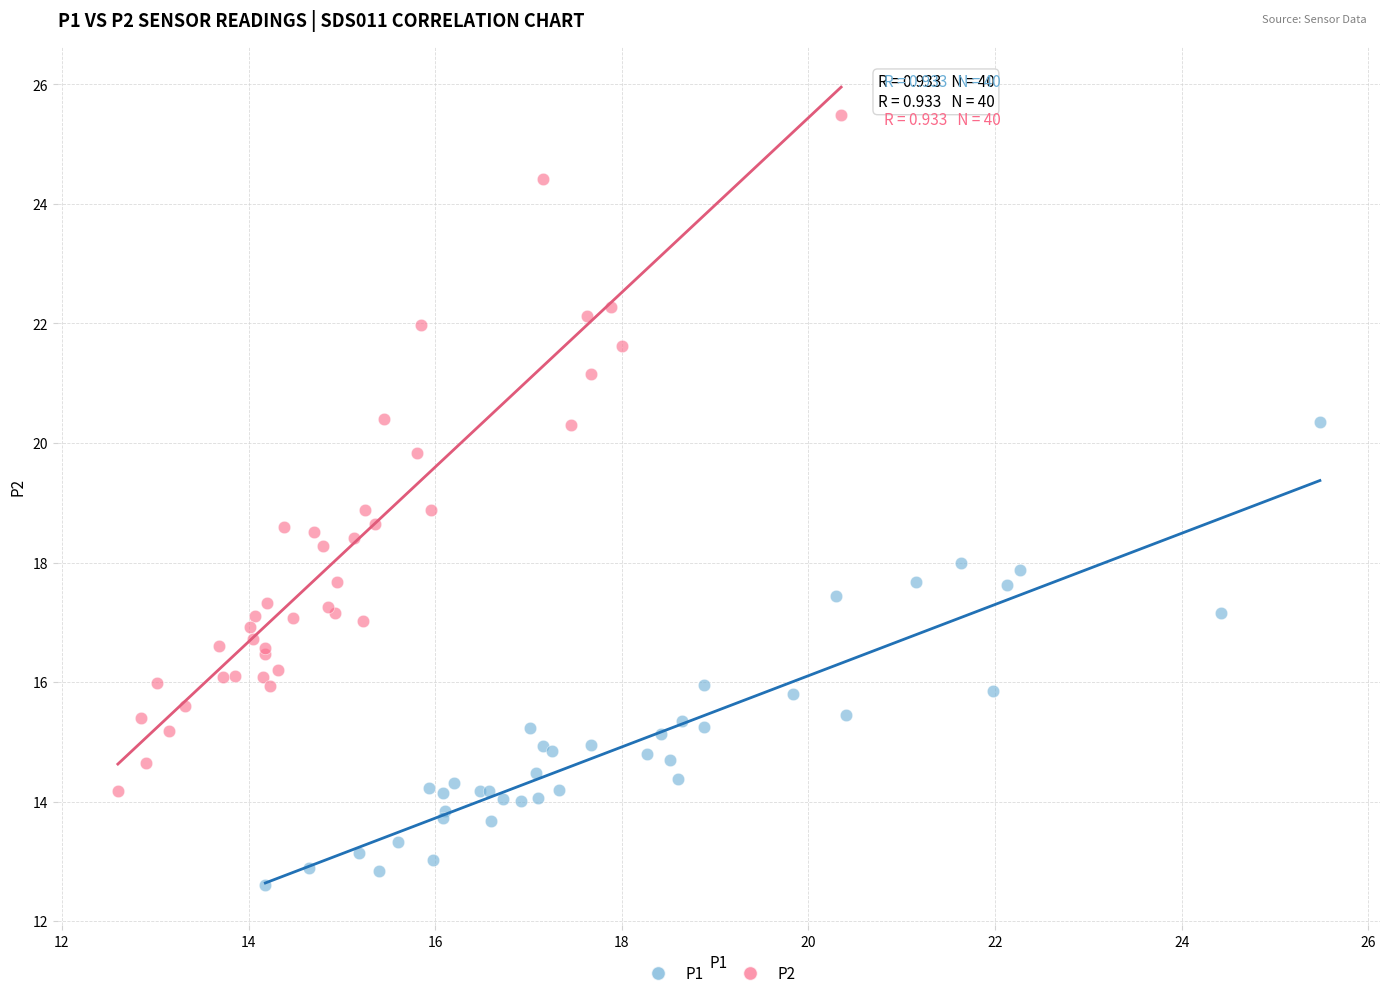

Which series reaches the maximum Y coordinate?

P2